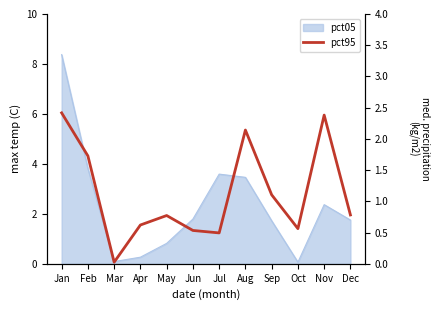

What is the difference between the values at Jun and Aug?

1.6